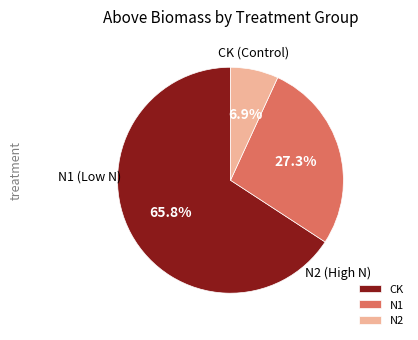

Which category has the biggest portion of the pie?

CK